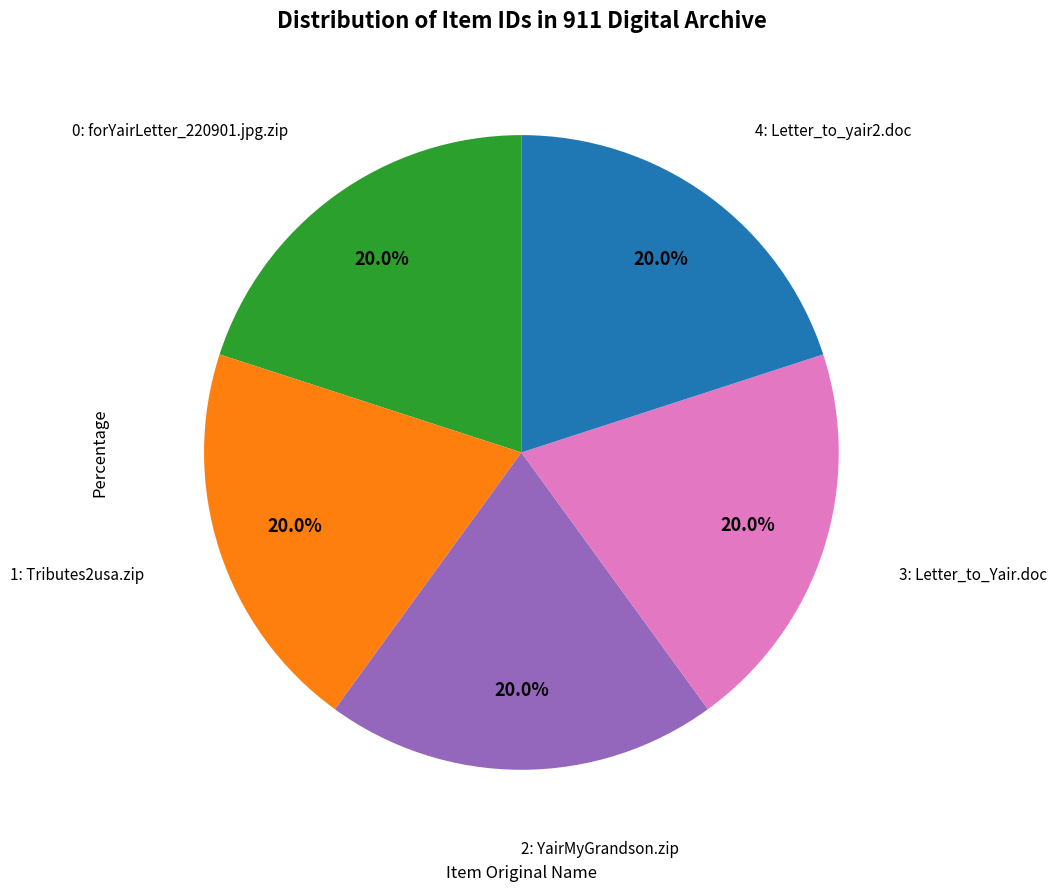

Count the number of slices in the pie.

5